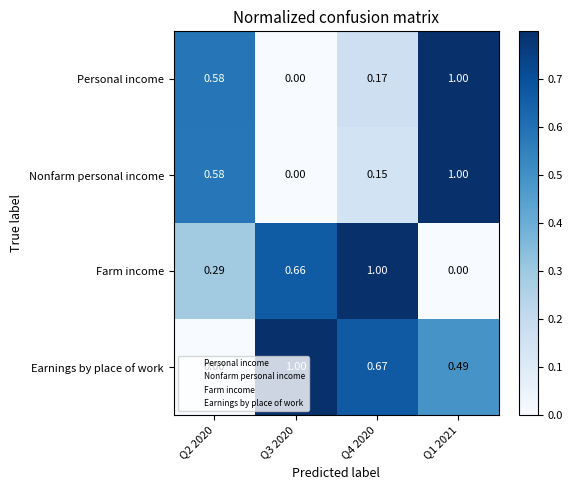

Between Q2 2020 and Q1 2021, which series saw the biggest shift?

Earnings by place of work